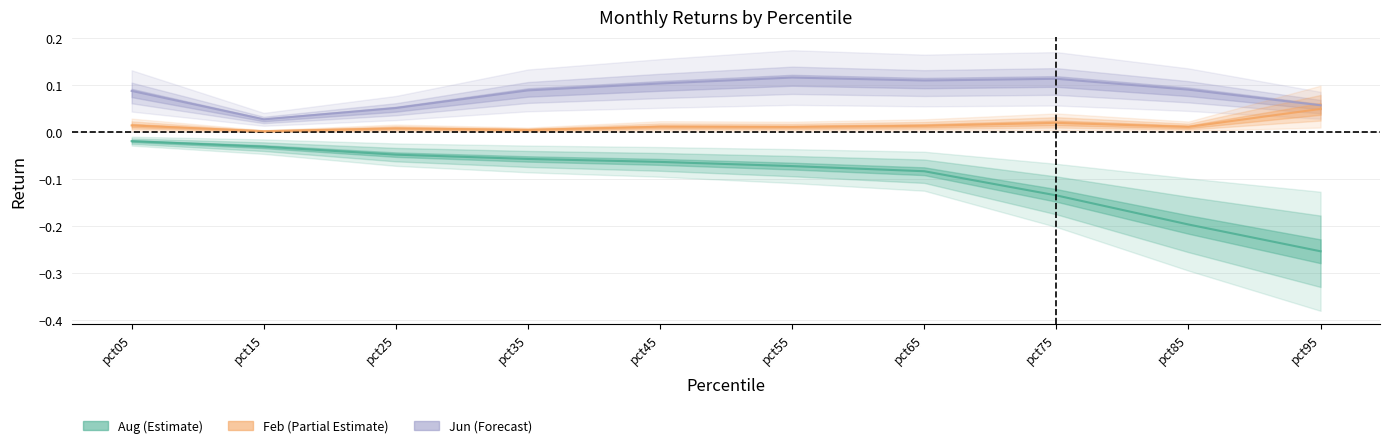

Is it true that Jun equals 0.1 at pct05?

True